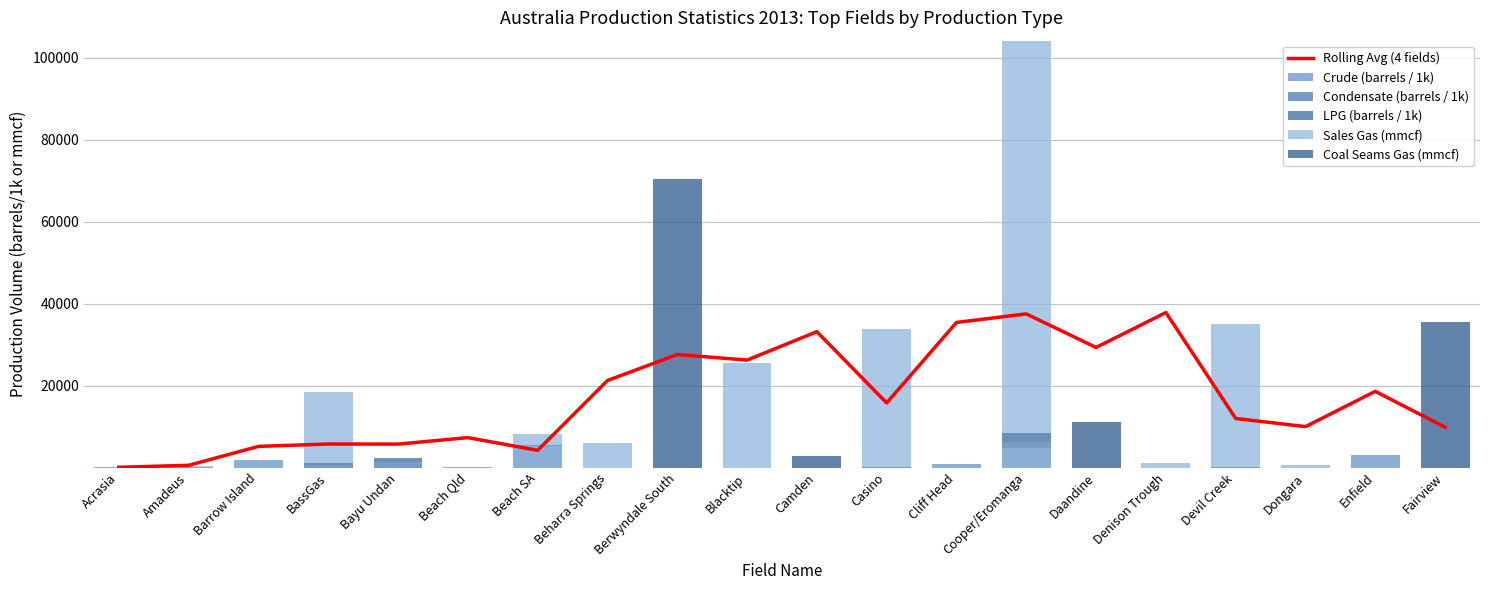

Is it true that Sales Gas (mmcf) equals 2736.0 at Beach SA?

True